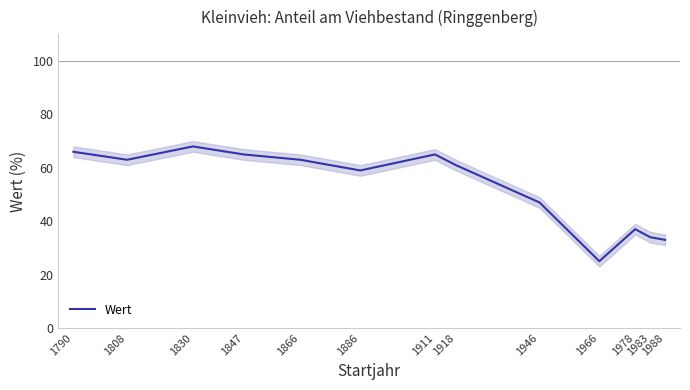

At which label is the value closest to 46?

1946